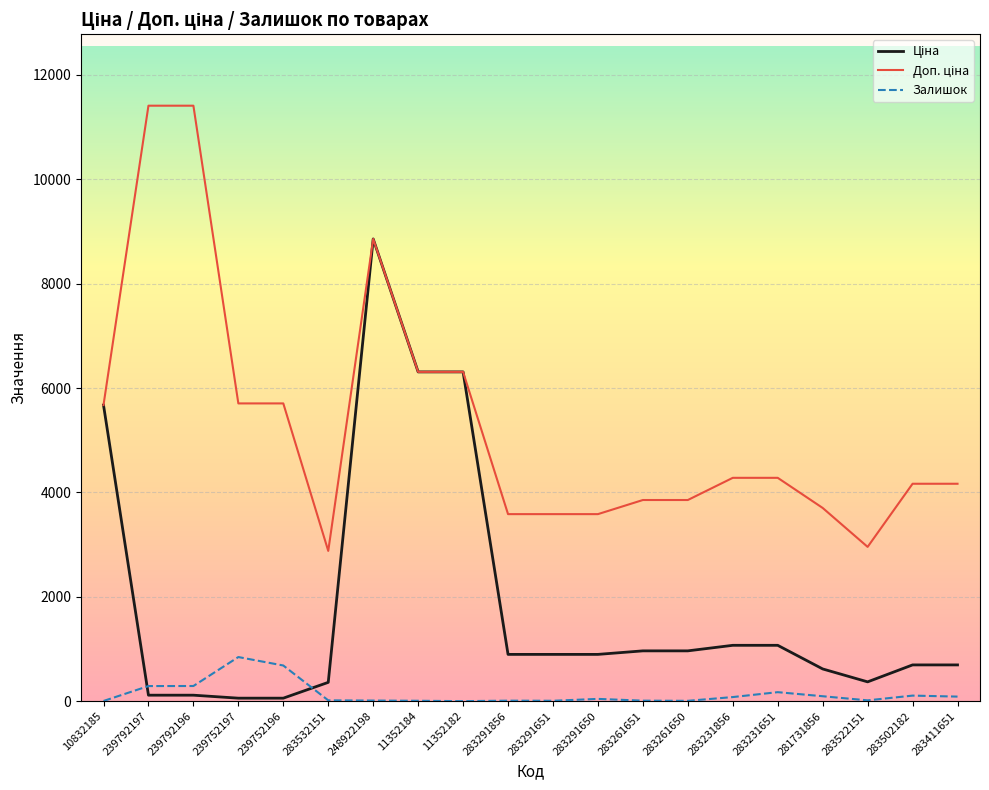

What is the maximum value shown in the chart?

11410.0